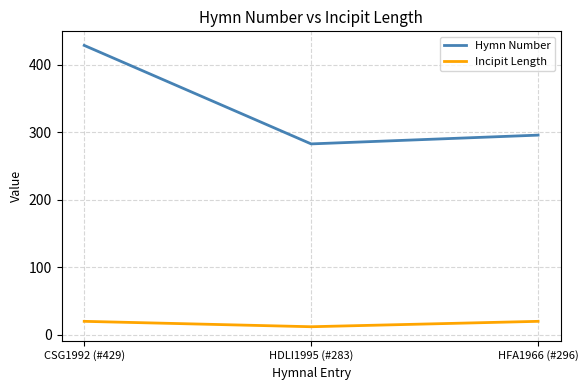

What are all the series names shown in the legend?

Hymn Number, Incipit Length